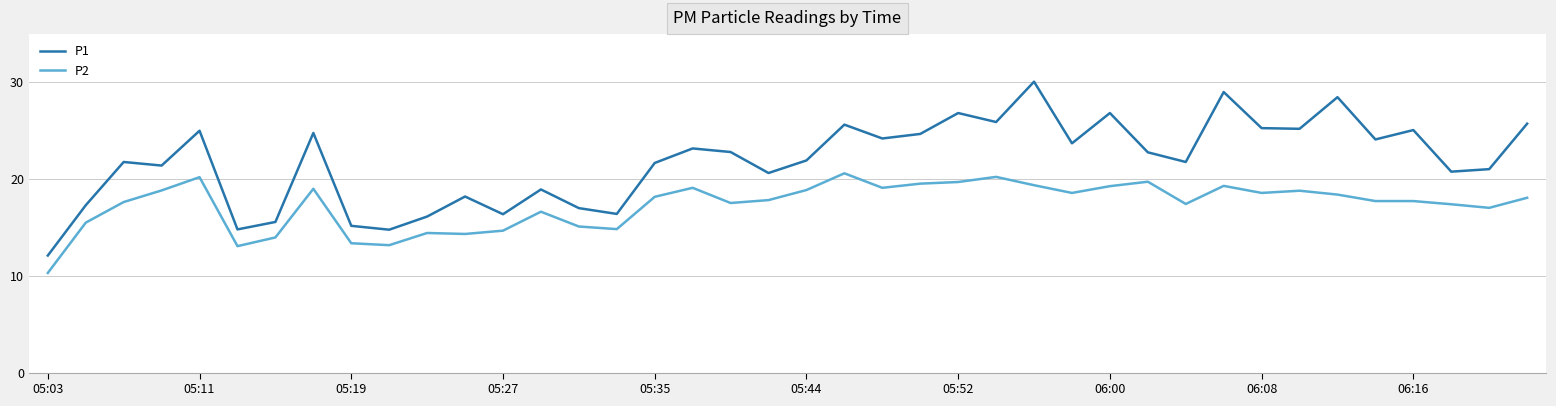

Which series has the largest total across all categories?

P1